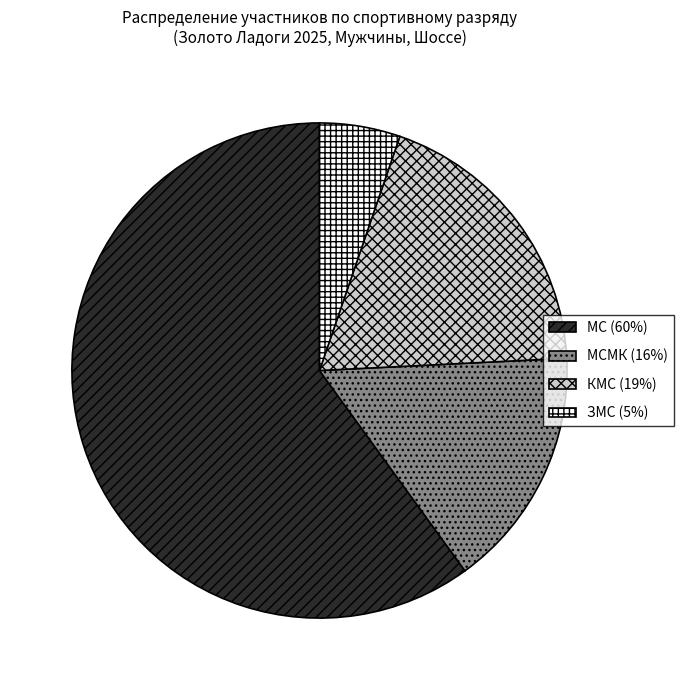

How many segments does this pie chart have?

4